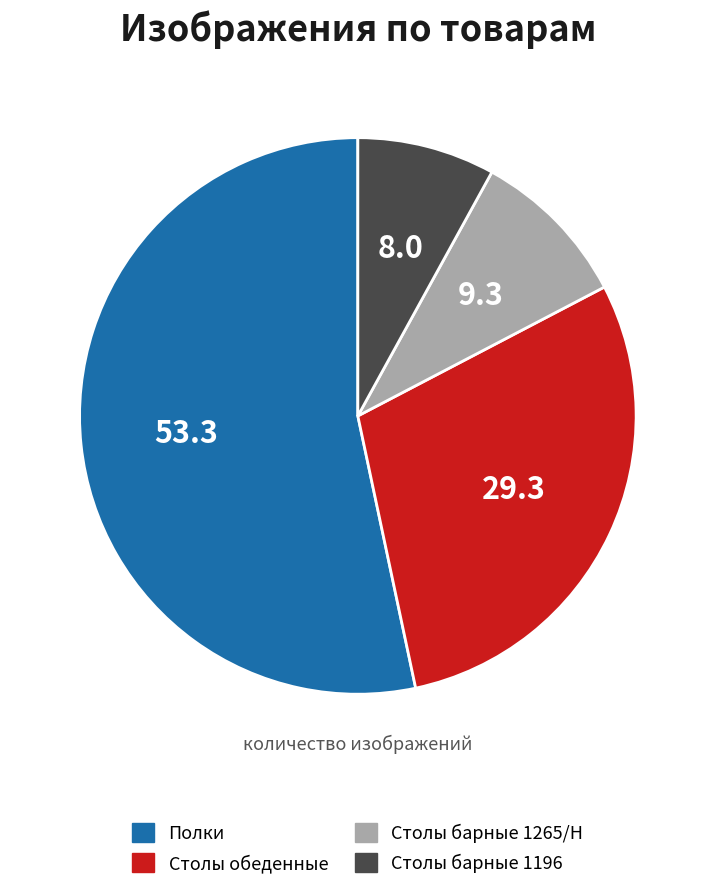

Is it true that Столы барные 1196 is 1% of the pie?

False